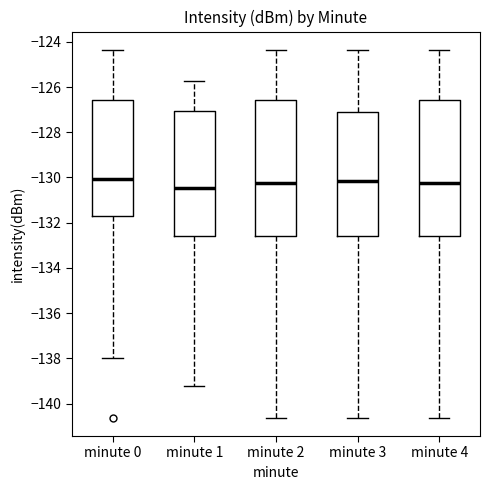

Where does the upper whisker of the box for minute 0 end on the y-axis? The values are not printed on the chart, so give them approximately, as read against the axis.

-124.4